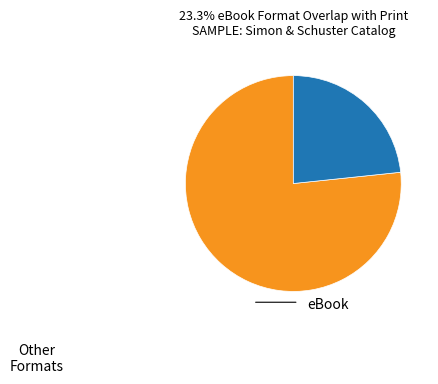

Is there a majority slice in this chart?

Yes